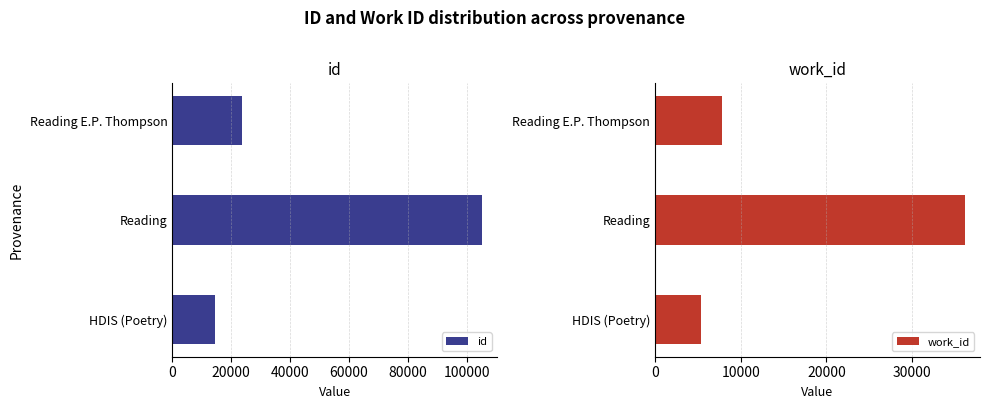

Where is id nearest to the value 59782?

Reading E.P. Thompson